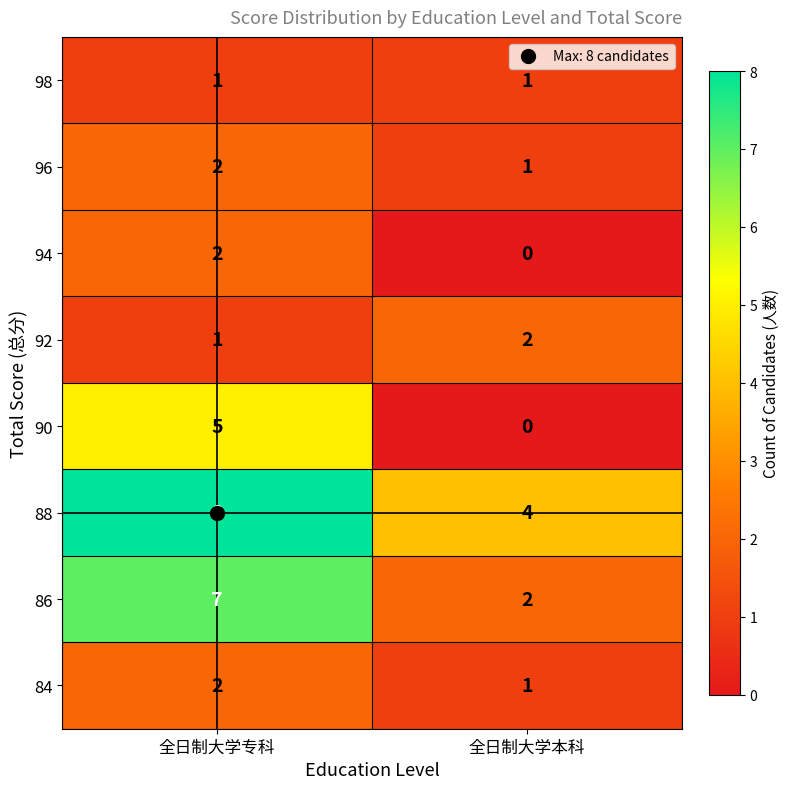

What is the average value of the 88 series?

6